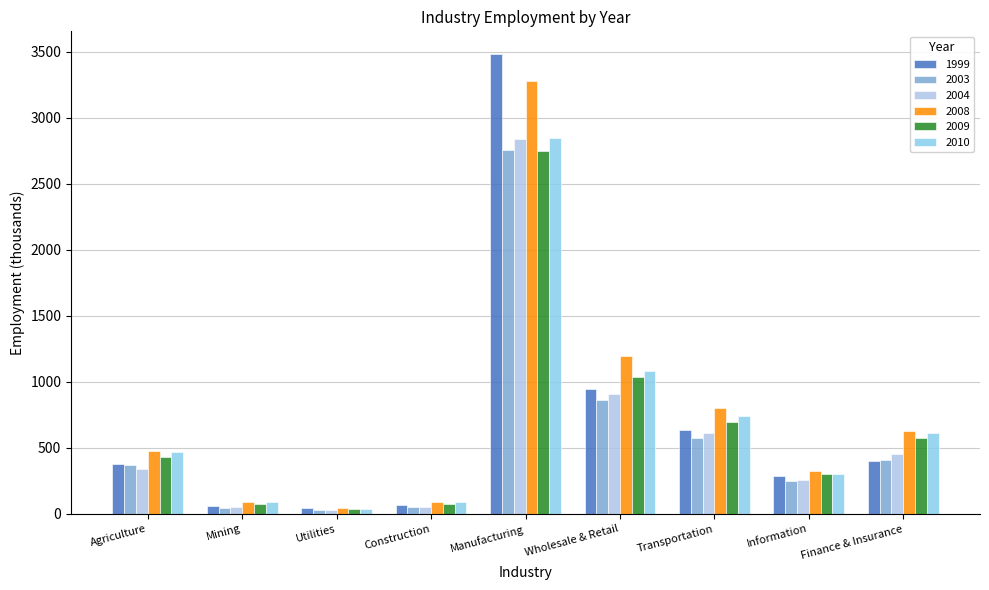

Rank the categories by 2009 value from highest to lowest.

Manufacturing, Wholesale & Retail, Transportation, Finance & Insurance, Agriculture, Information, Mining, Construction, Utilities